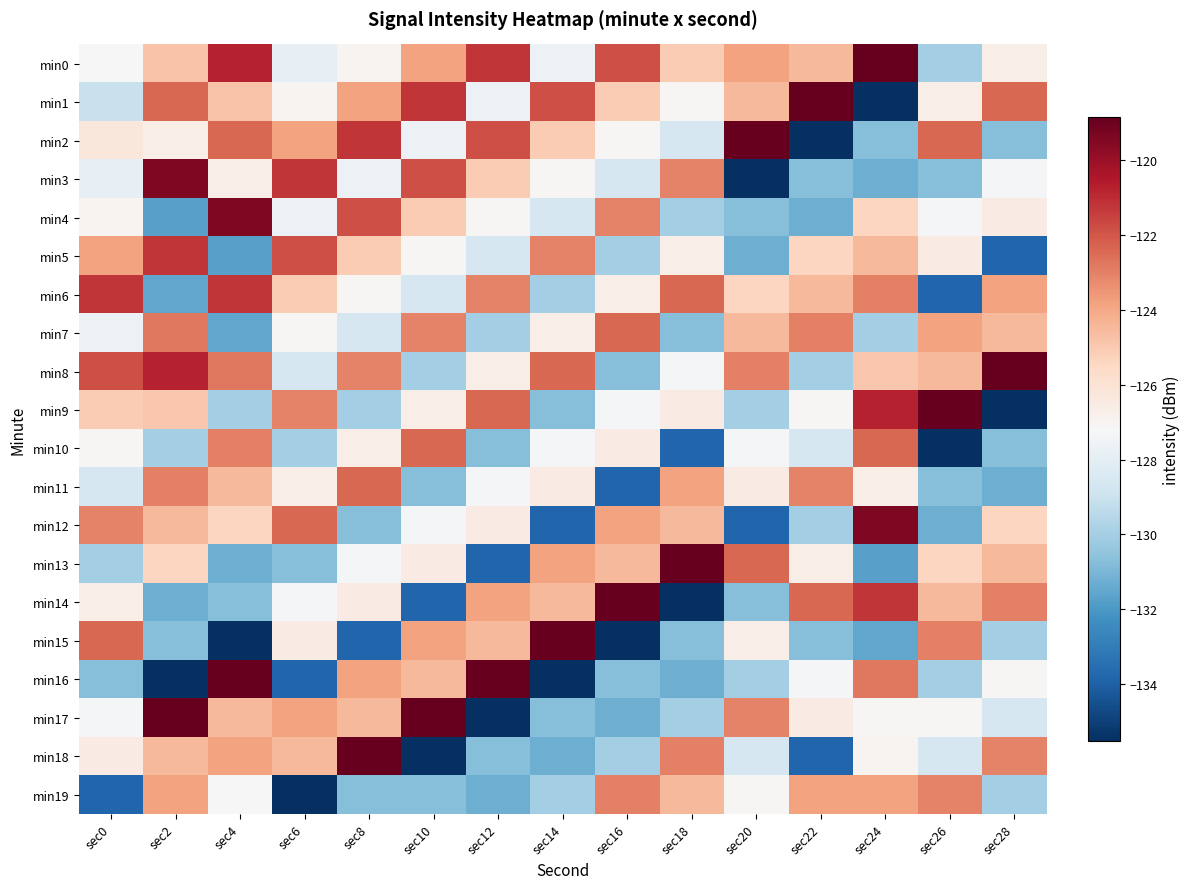

How many categories are shown in the chart?

15